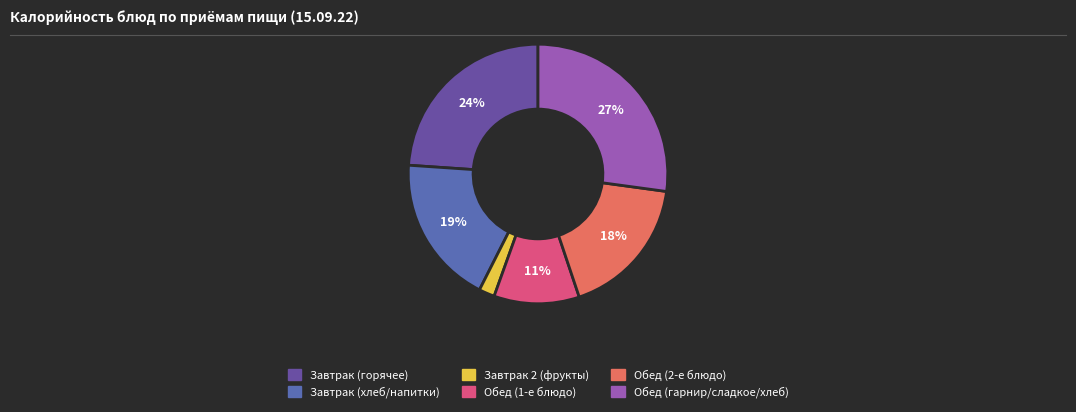

Is there any slice that represents more than half of the pie?

No